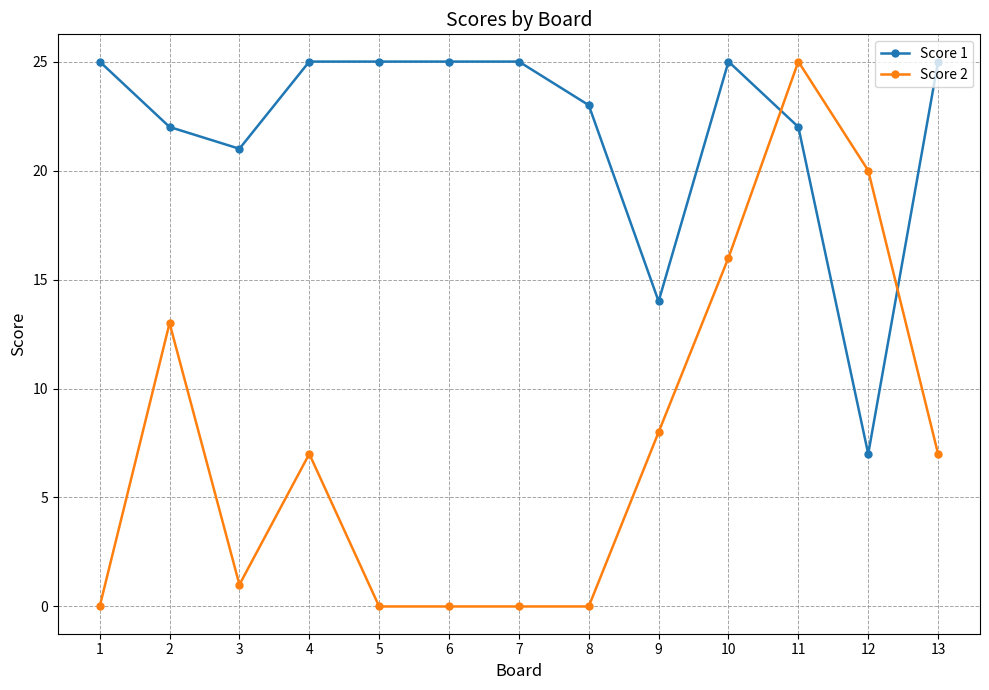

At which label is Score 2 closest to 12?

2